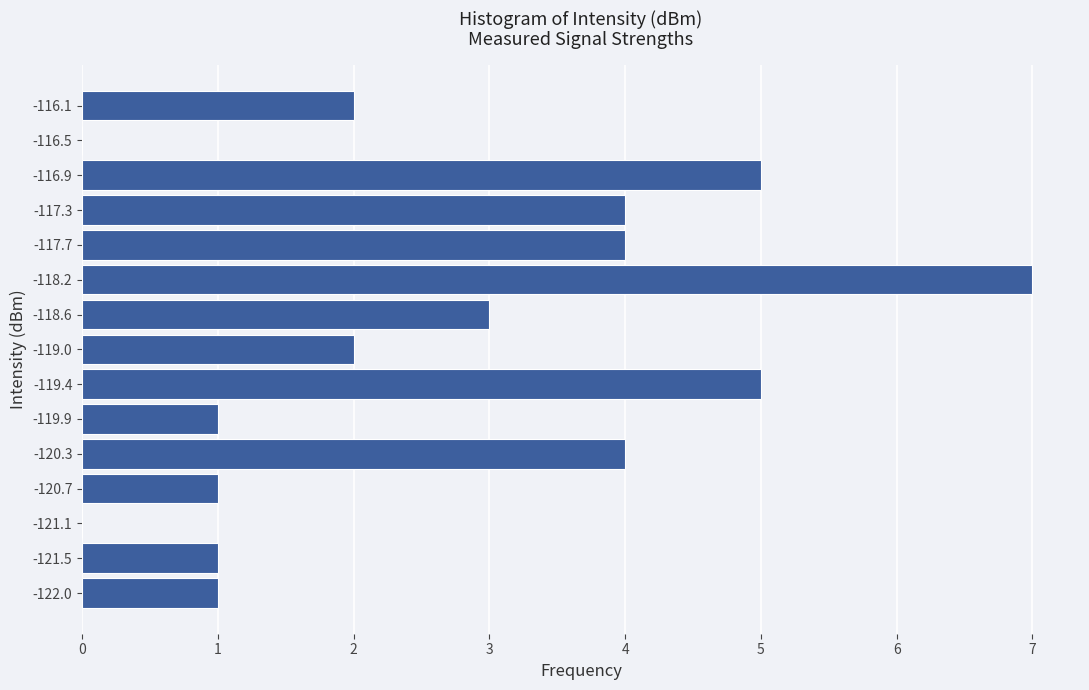

How long is the bar that spans -119.65 to -119.25 on the y-axis? Neither the bar edges nor the lengths are printed on the chart, so give them approximately, as read against the axes.

5